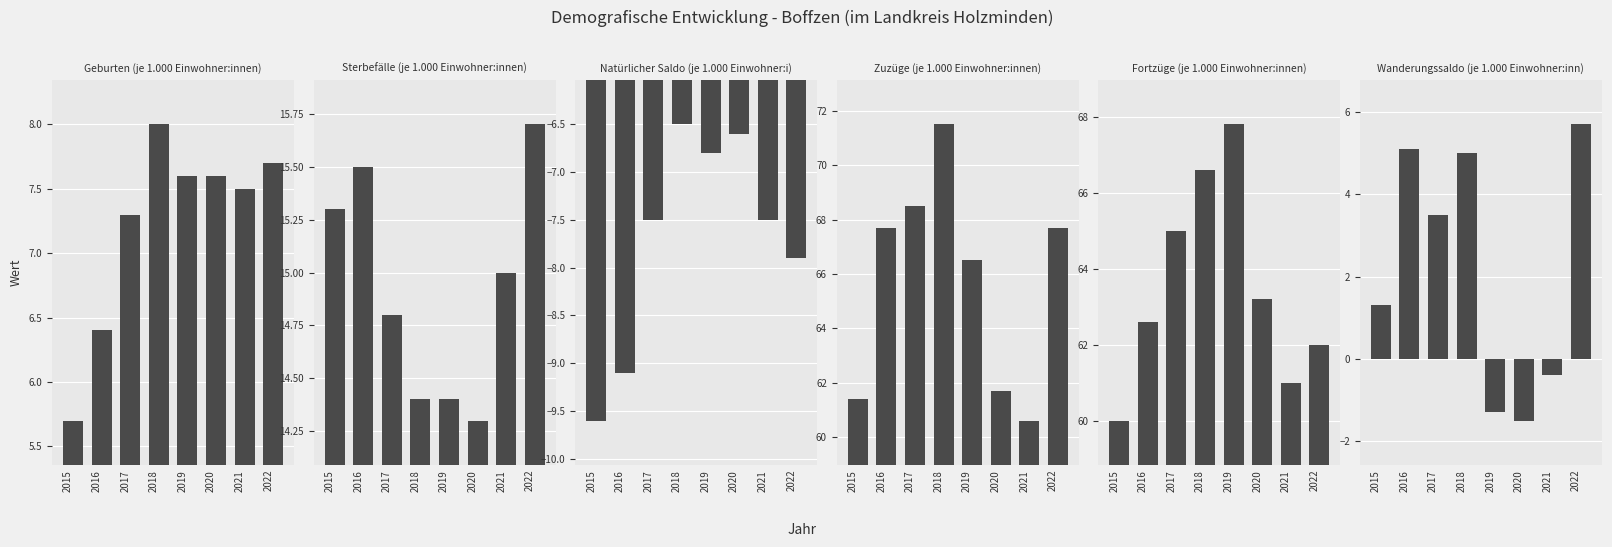

What is the sum of all Natürlicher Saldo (je 1.000 Einwohner:i) values?

-61.5